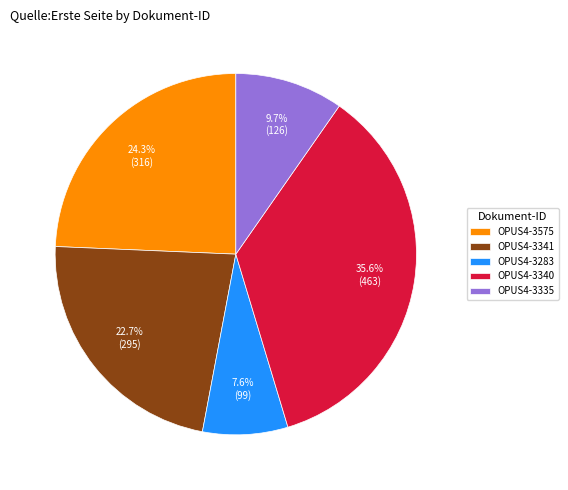

What is the ratio of the value at OPUS4-3340 to the value at OPUS4-3575?

1.5